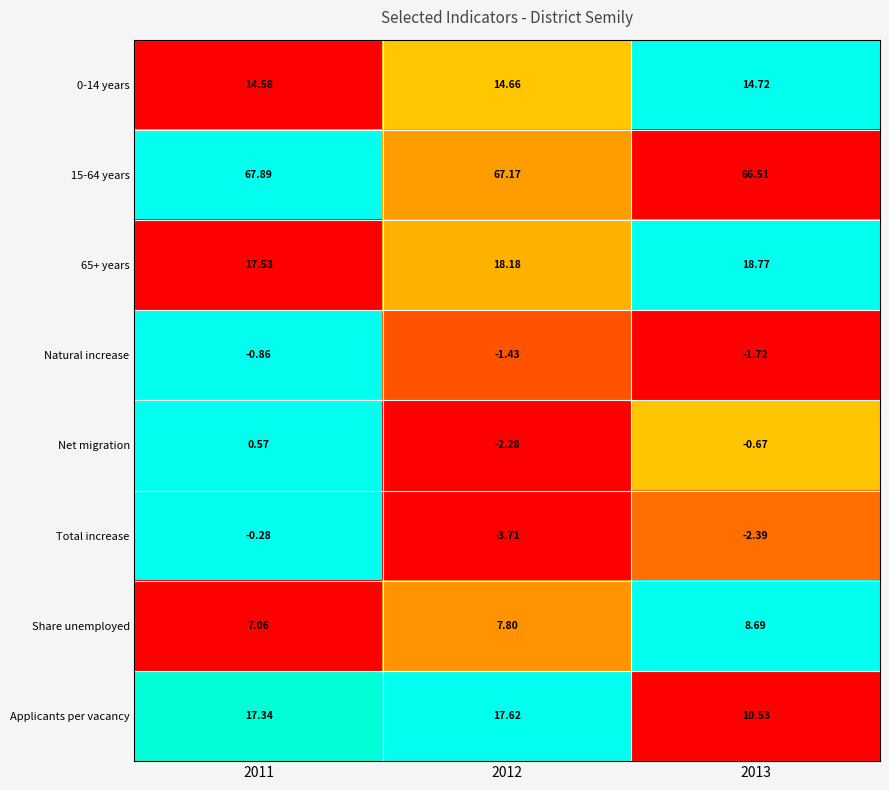

Is the value of Applicants per vacancy at 2012 greater than the value of Share unemployed at 2011?

Yes